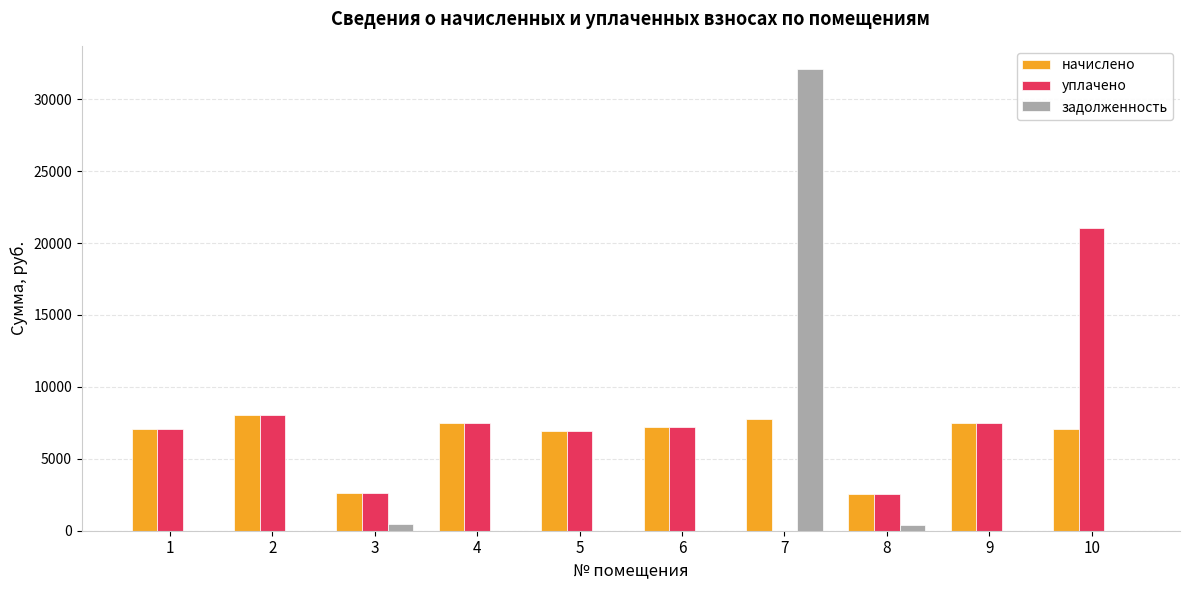

What is the total value across all series at 10?

28101.8